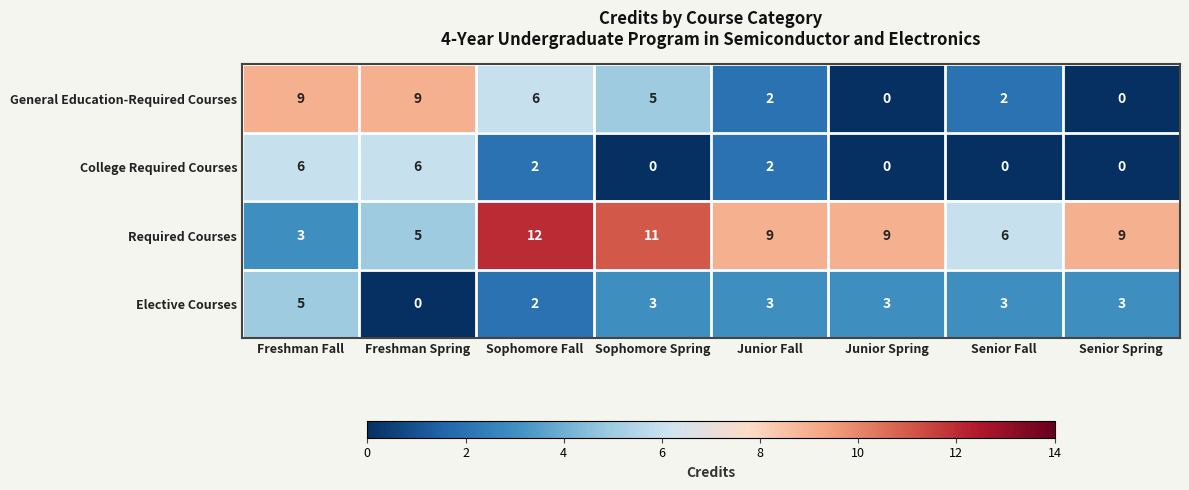

How many series are shown in this chart?

4